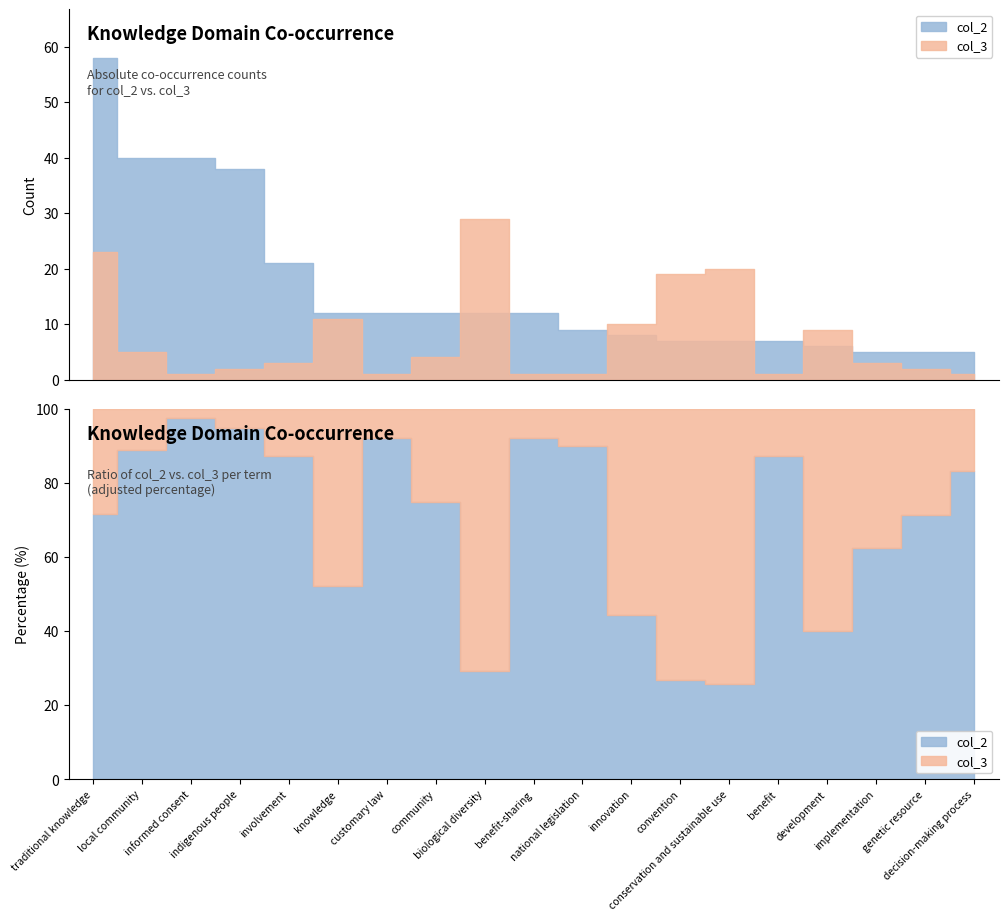

Which label corresponds to the largest value in the chart?

traditional knowledge